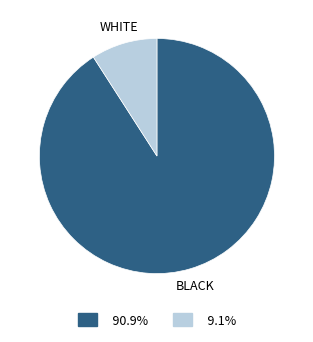

Is there any slice that represents more than half of the pie?

Yes